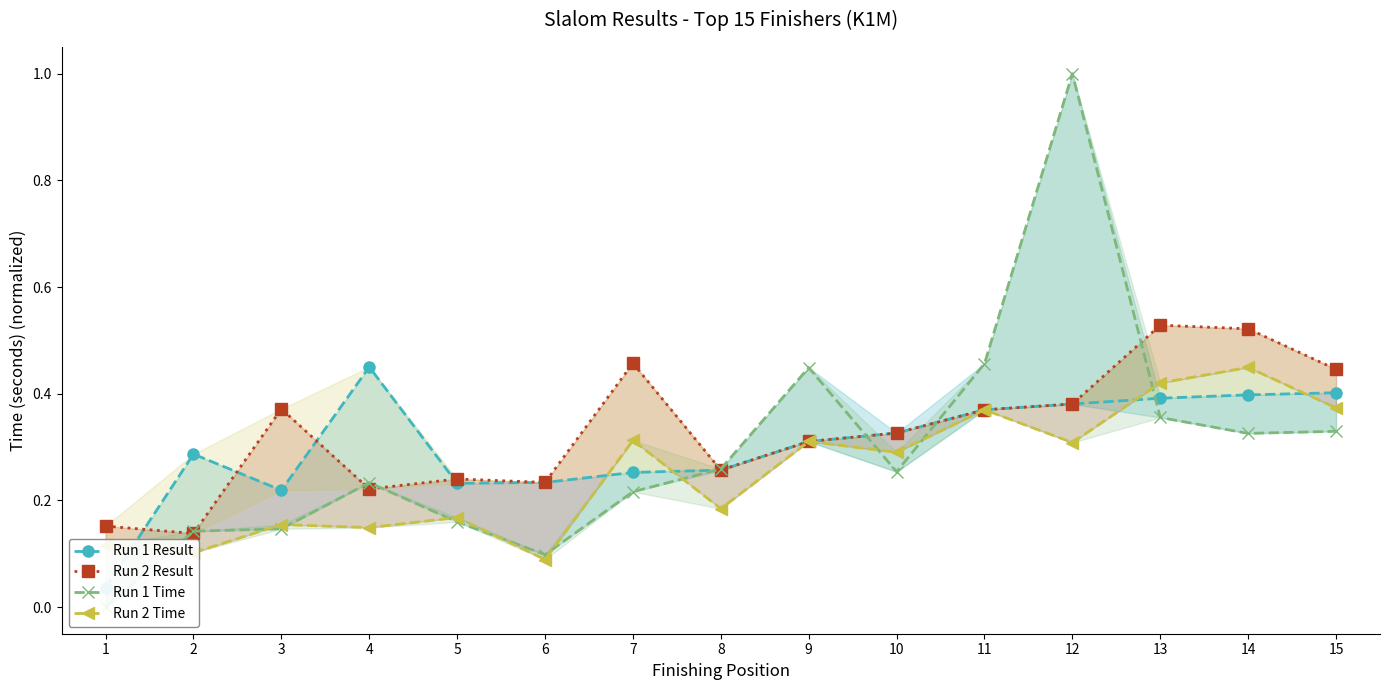

The Run 2 Time series shows 0.3 at 7. True or false?

True